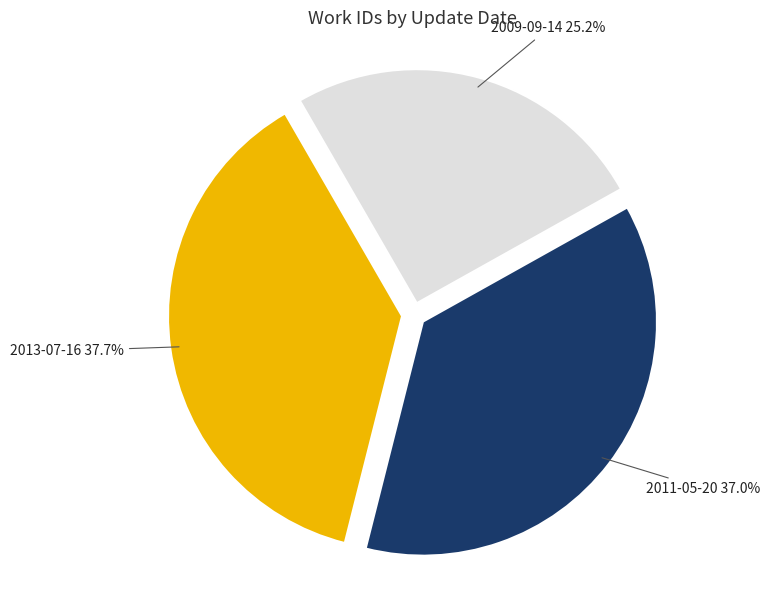

Does any single category account for the majority?

No